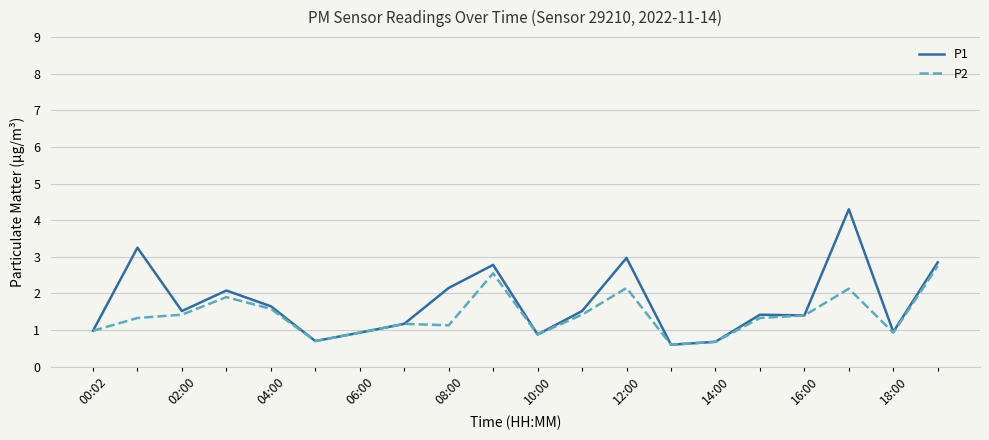

List the series in order of their peak value, highest first.

P1, P2